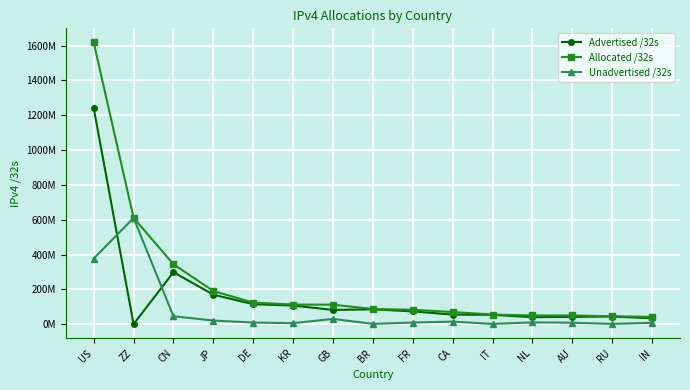

The Advertised /32s series shows 74220194 at JP. True or false?

False